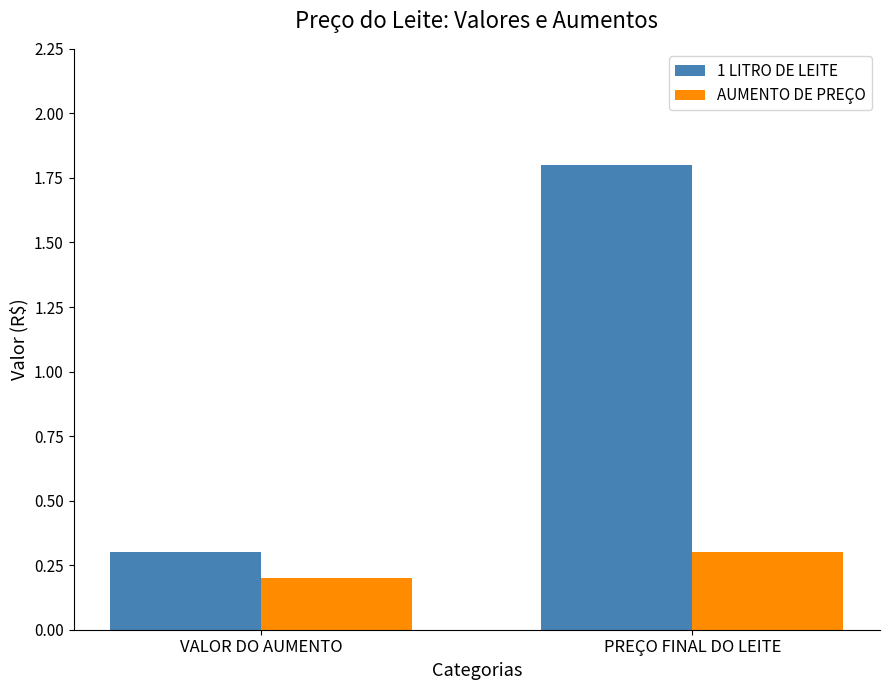

What is the value of the 1 LITRO DE LEITE bar at the 1st from the left?

0.3